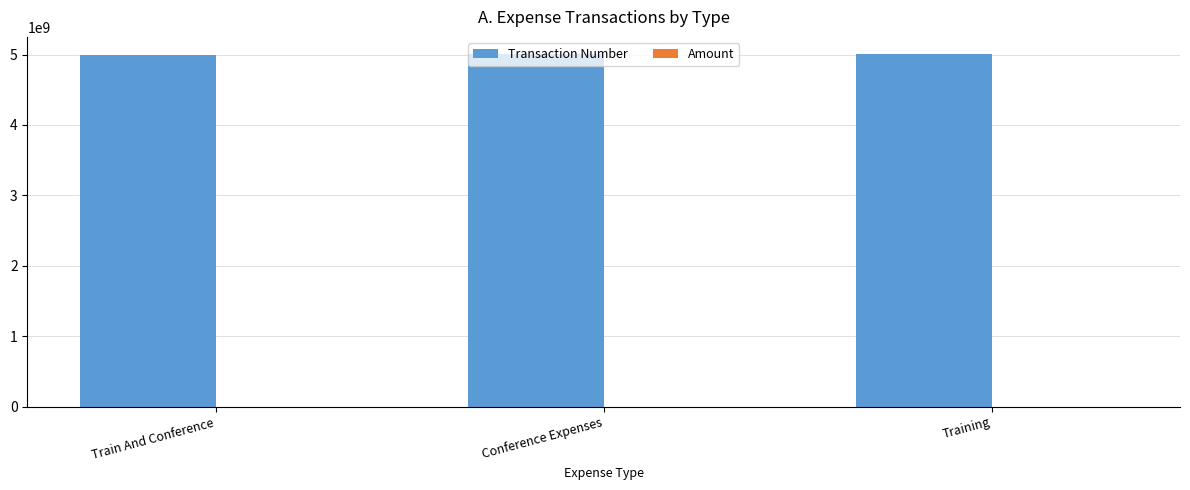

Which series has the largest total across all categories?

Transaction Number